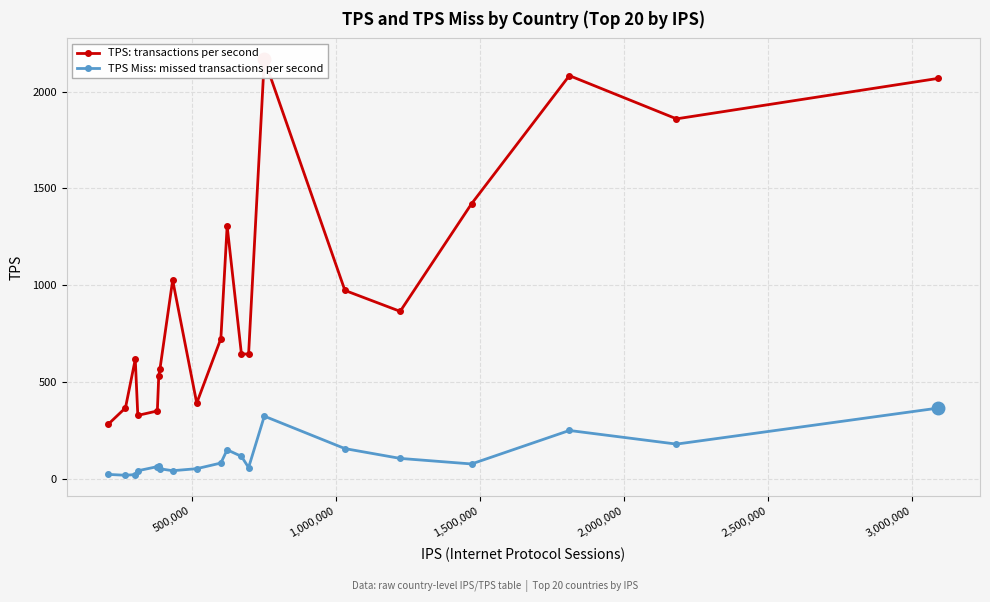

True or false: TPS Miss: missed transactions per second has more than 2 interior local peaks.

True